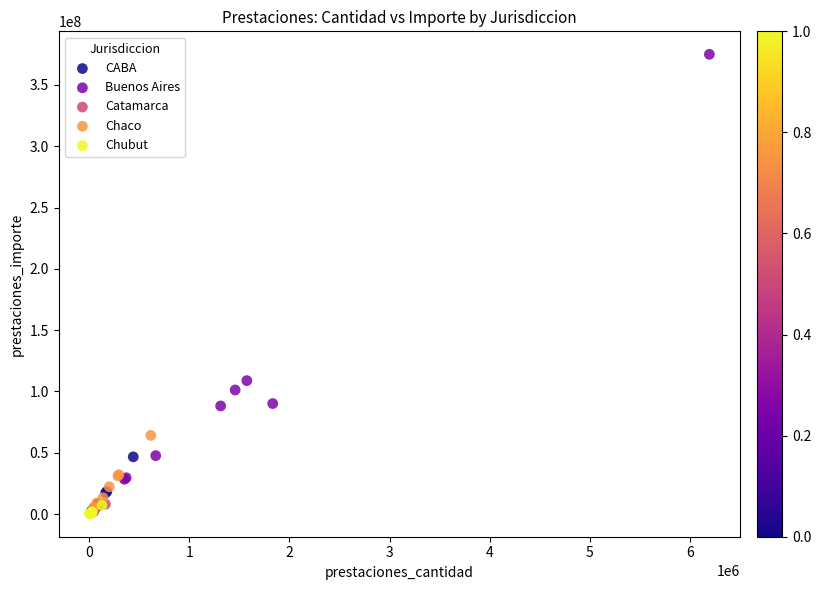

Which series contains the highest Y value?

Buenos Aires